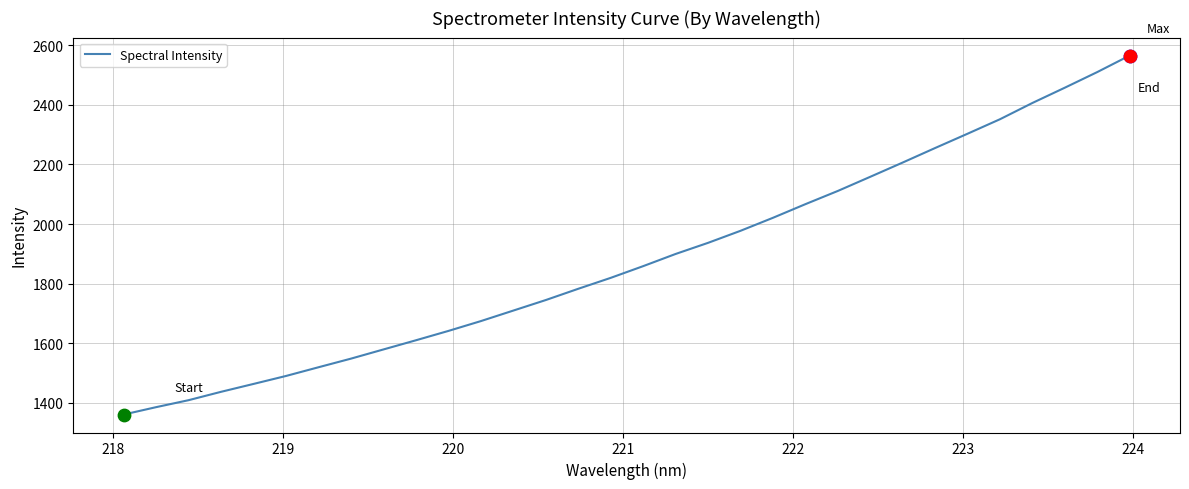

What is the minimum value shown in the chart?

1360.7